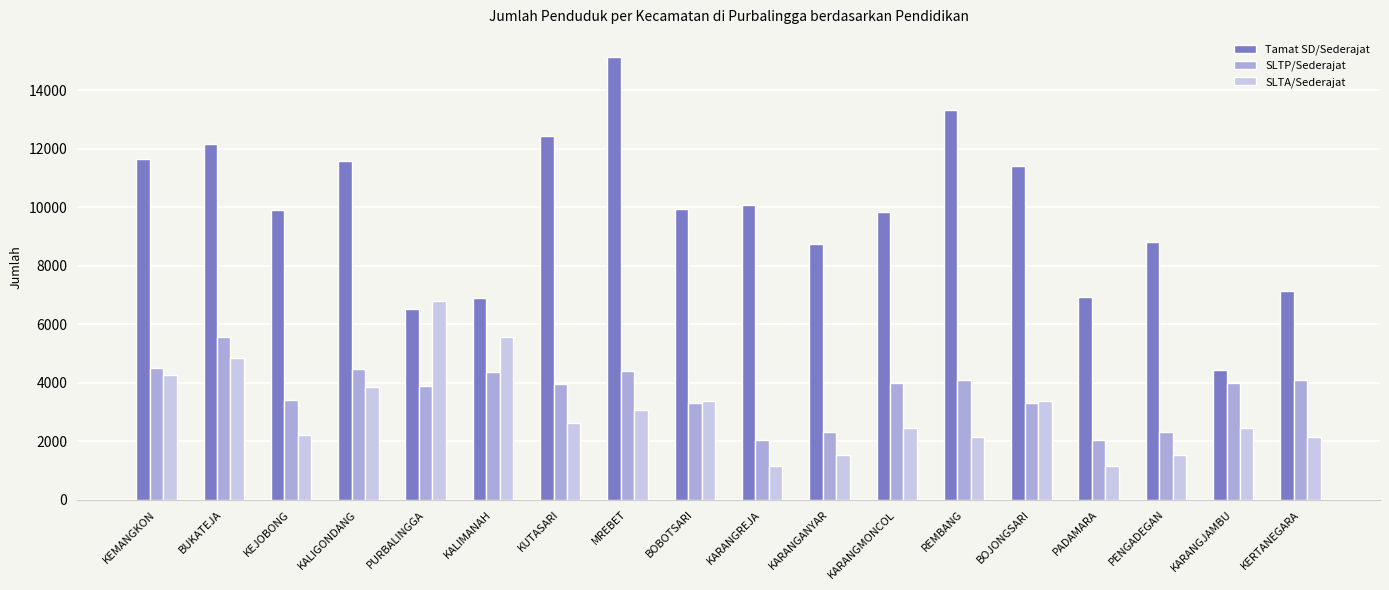

Which series changed the most between KARANGREJA and BOJONGSARI?

SLTA/Sederajat